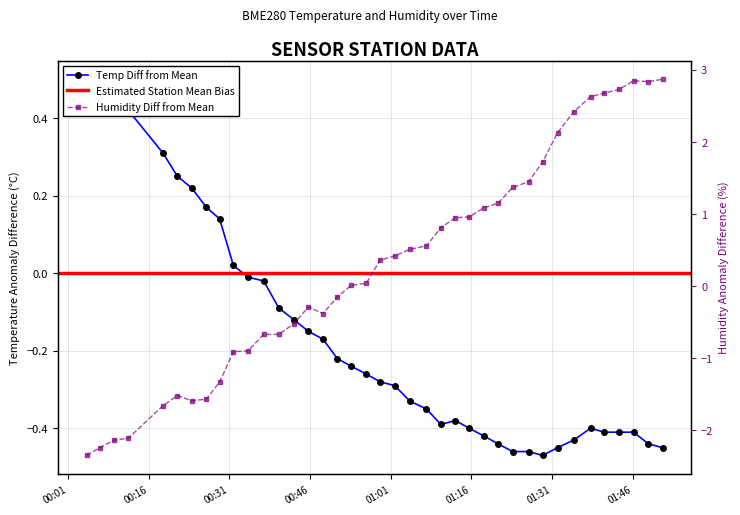

How many intersections are there between BME280_temperature and BME280_humidity?

1